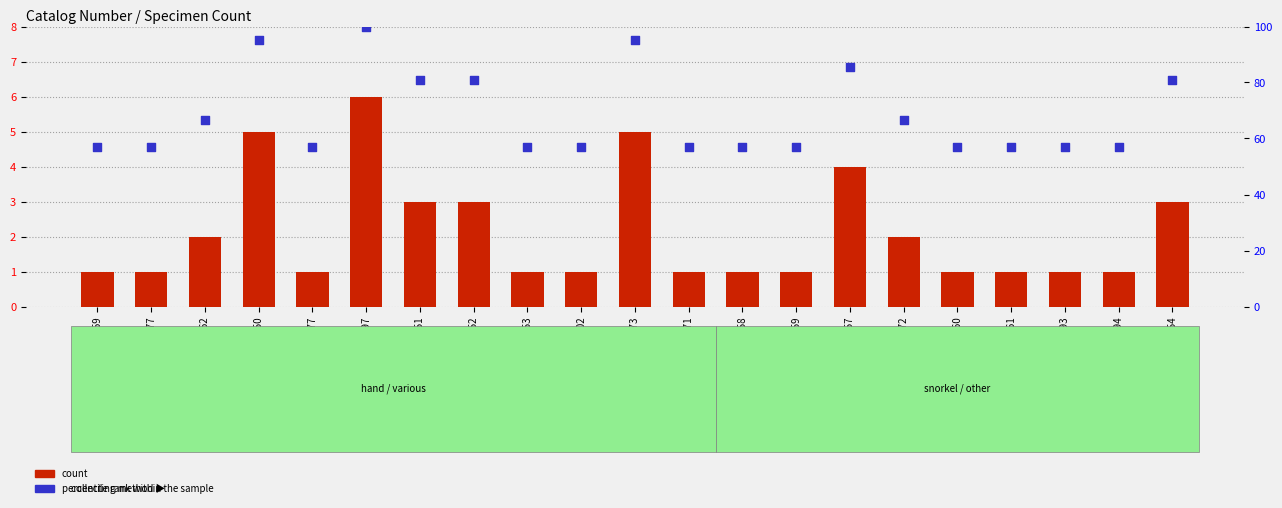

What are all the series names shown in the legend?

count, percentile rank within the sample